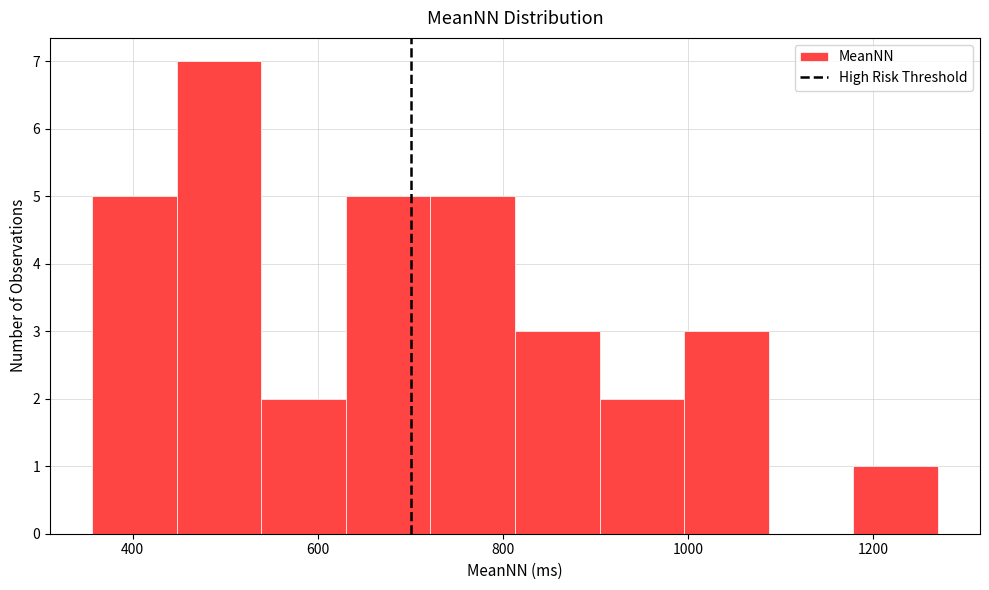

Over which range of the x-axis is the bar tallest?

440 to 540